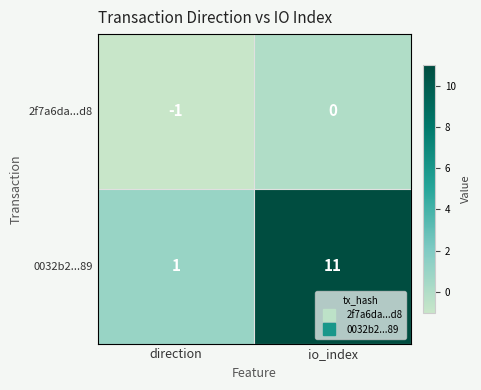

Rank the series by their maximum value, from lowest to highest.

2f7a6da...d8, 0032b2...89